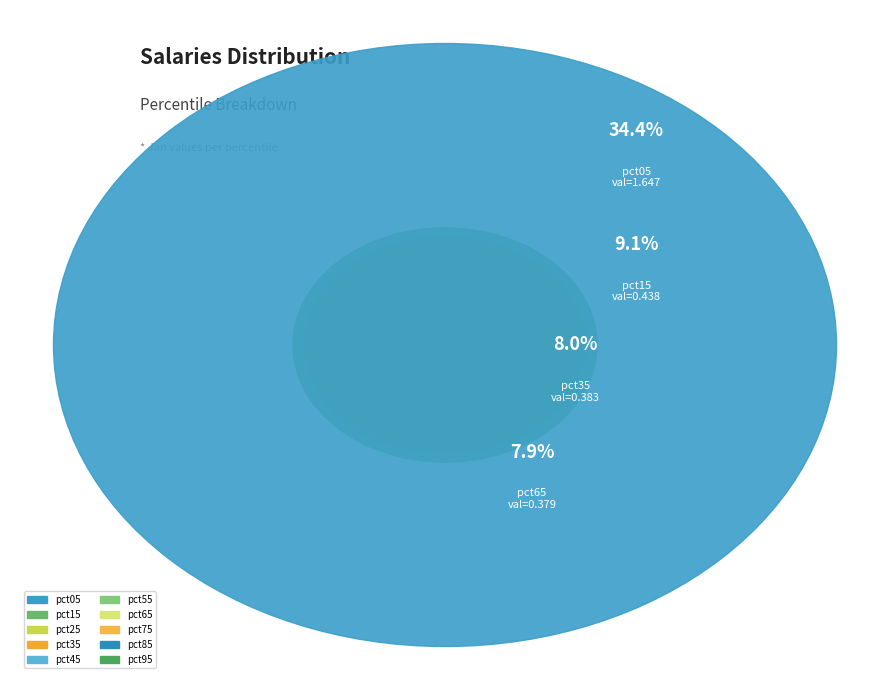

To the nearest percent, what percentage of the pie is pct85?

7%